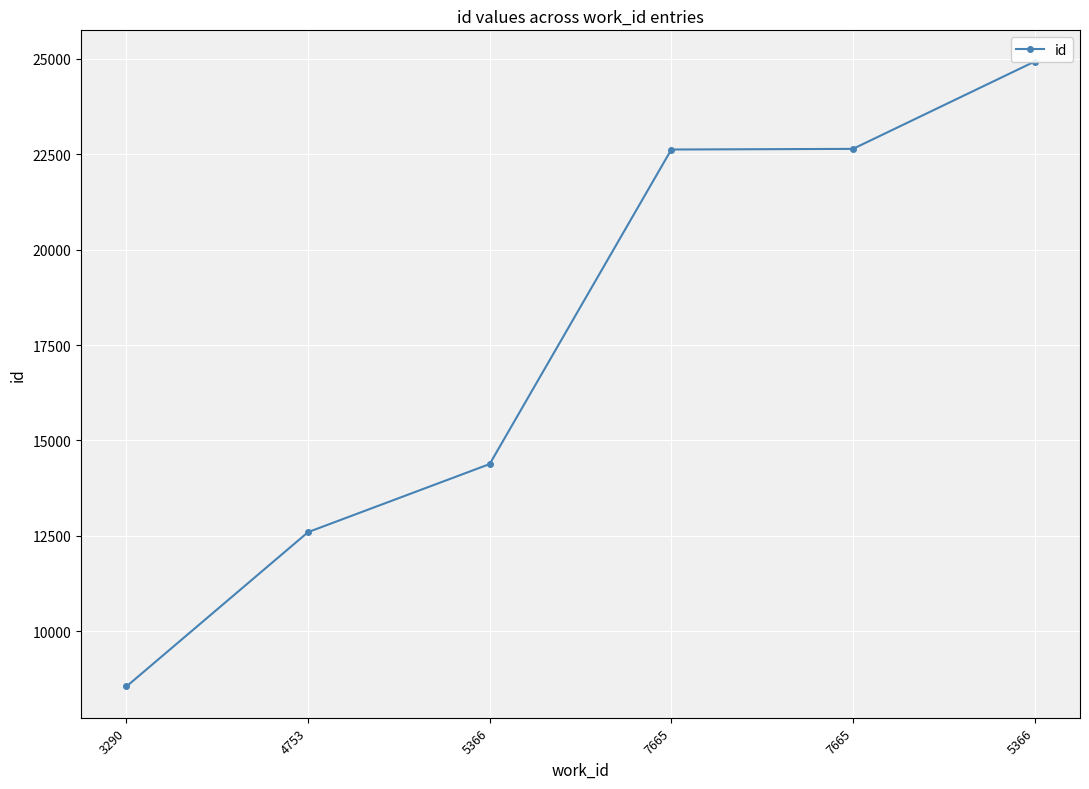

Which label corresponds to the smallest value in the chart?

3290